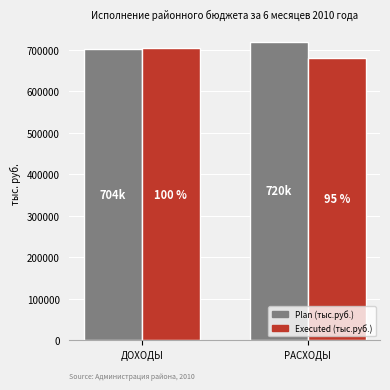

How many groups of bars are there?

2